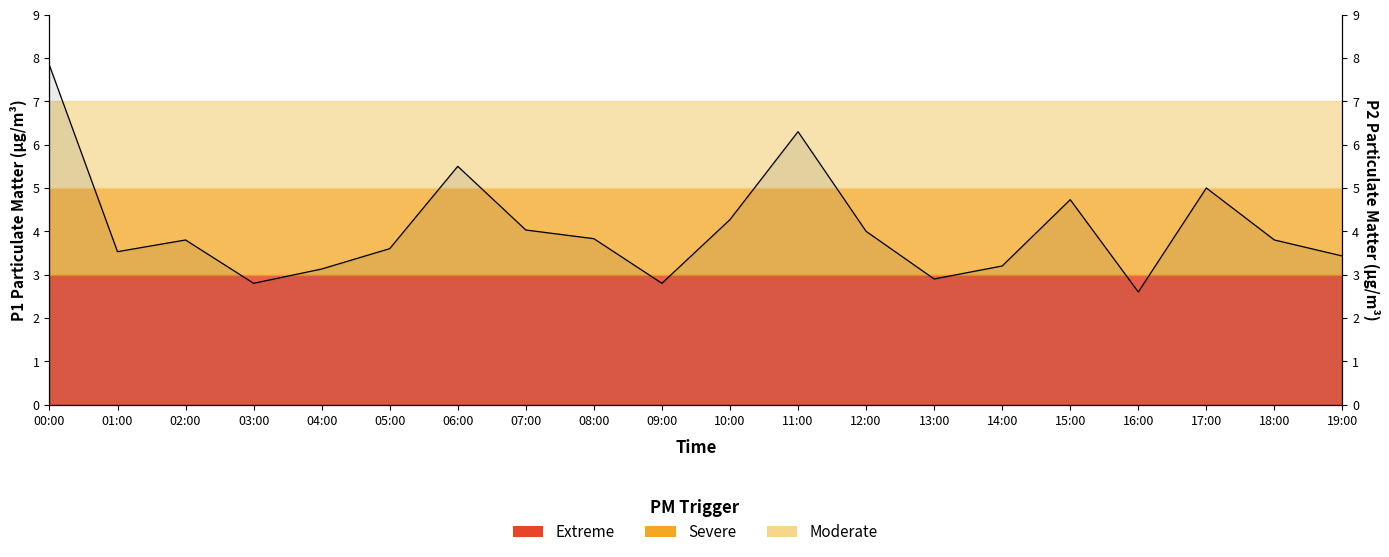

Approximately how many times larger is the value at 09:00 compared to 02:00?

0.7